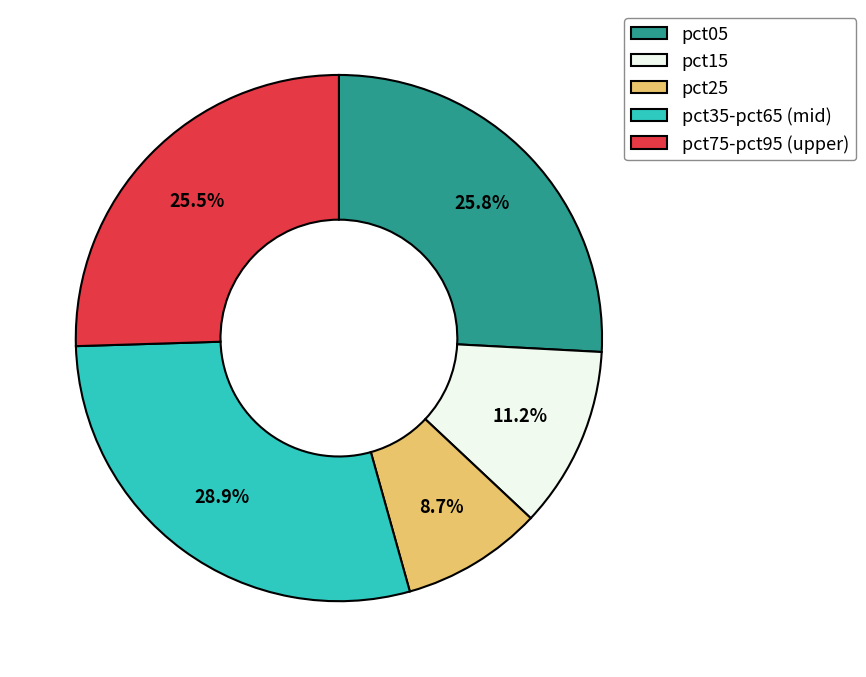

Count the number of slices in the pie.

5